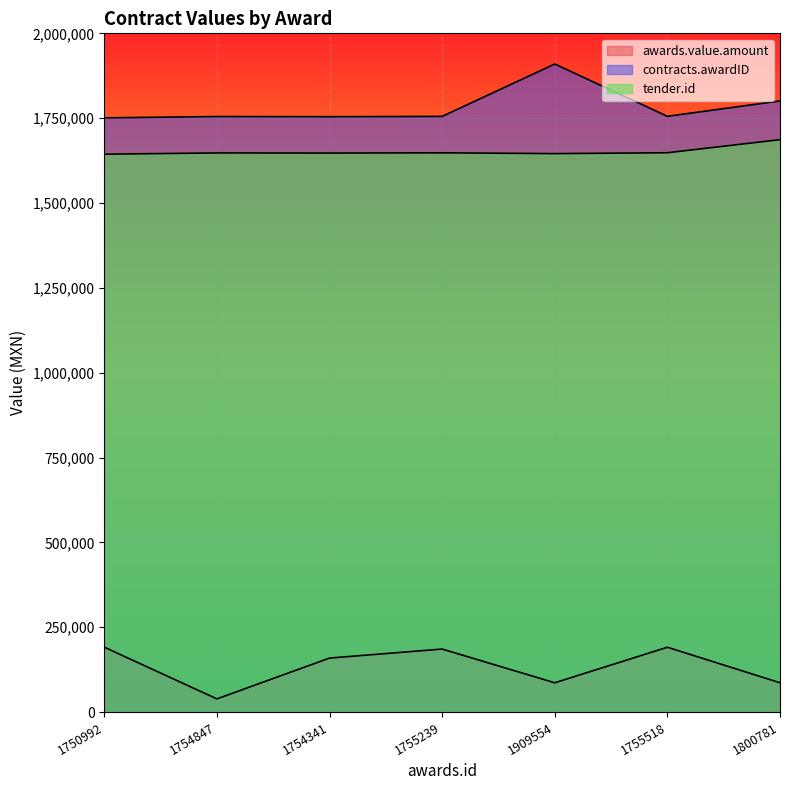

True or false: tender.id and contracts.awardID intersect in this chart.

False